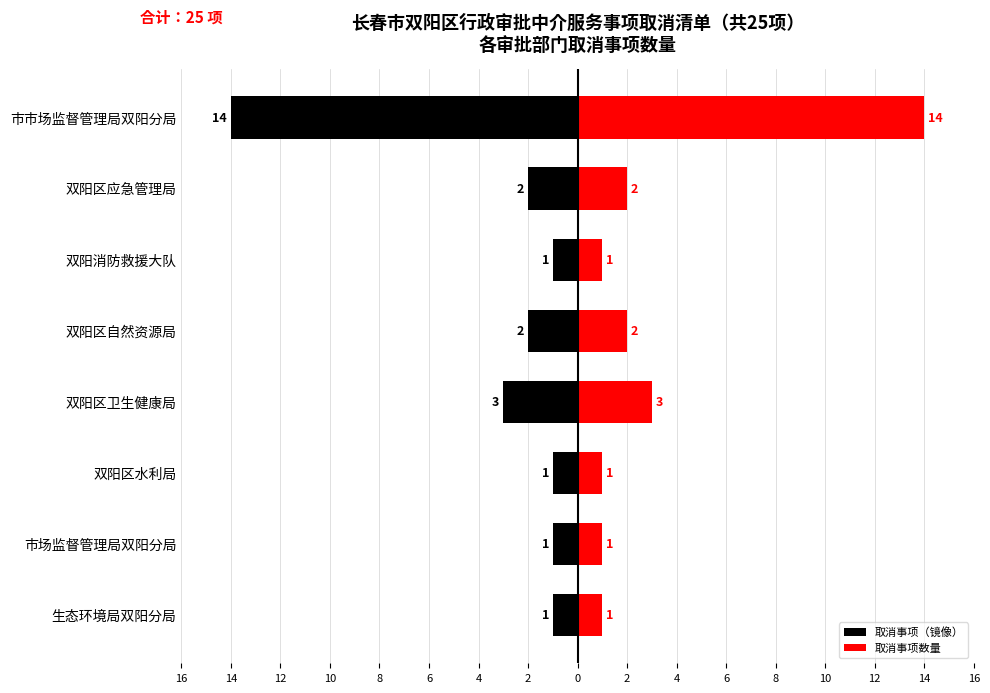

Which series changed the most between 双阳区卫生健康局 and 双阳区应急管理局?

取消事项（镜像）